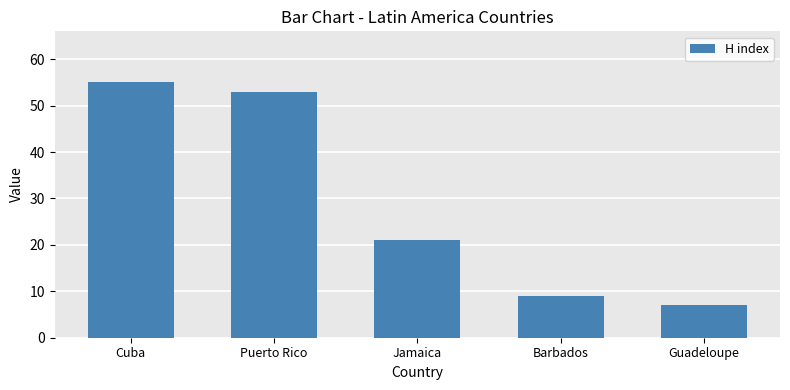

What is the sum of the values at Cuba and Puerto Rico?

108